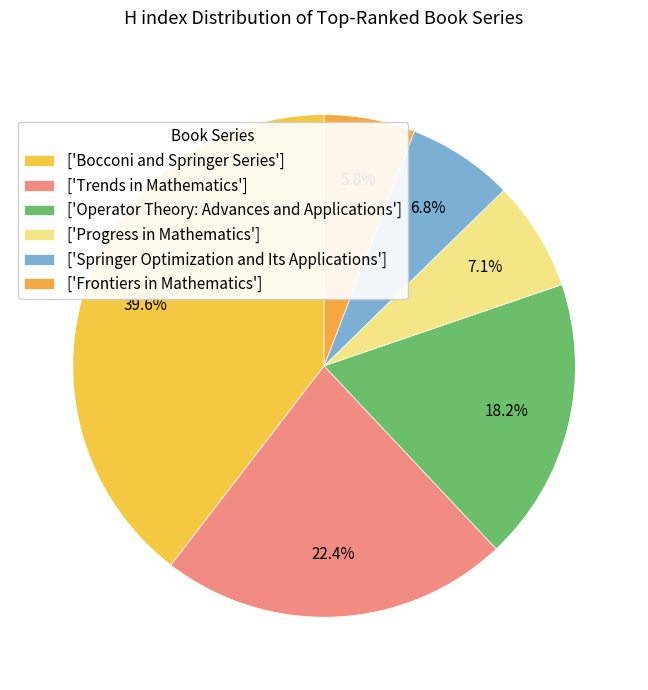

How many slices are in this pie chart?

6